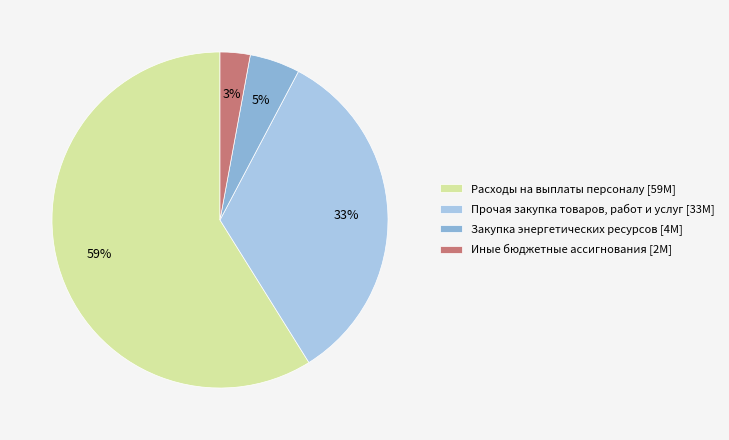

Rank the categories by value from lowest to highest.

Иные бюджетные ассигнования, Закупка энергетических ресурсов, Прочая закупка товаров, работ и услуг, Расходы на выплаты персоналу